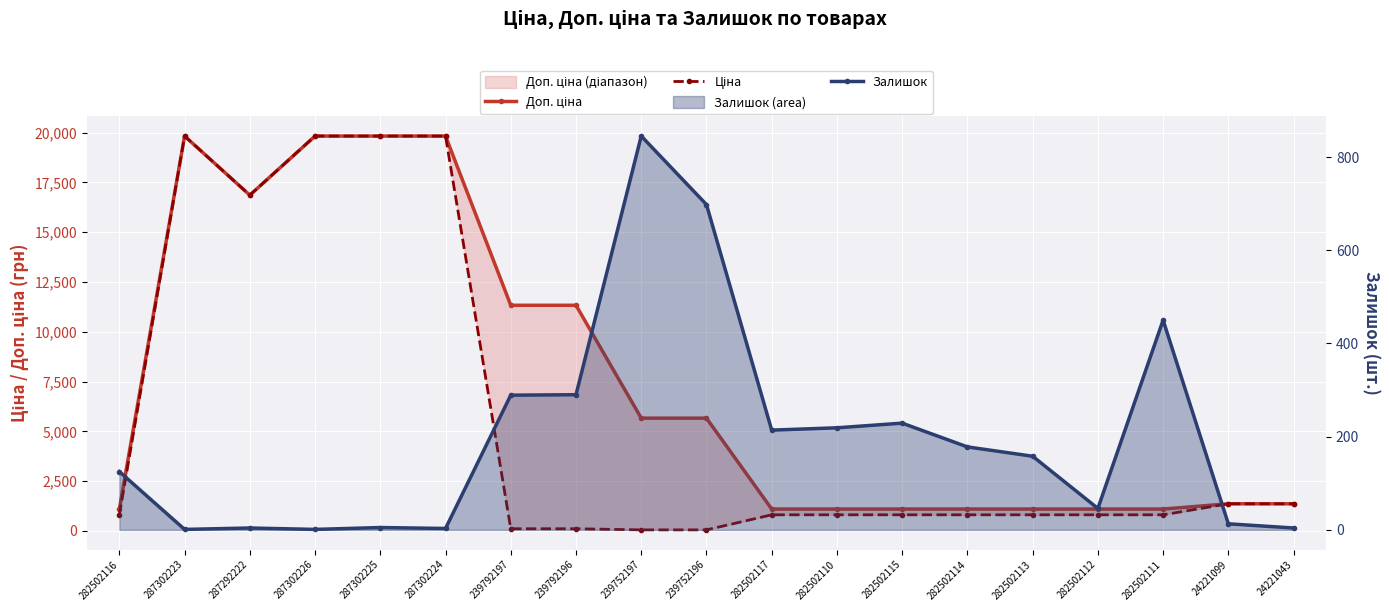

Does the chart display data point markers on the line(s)?

Yes